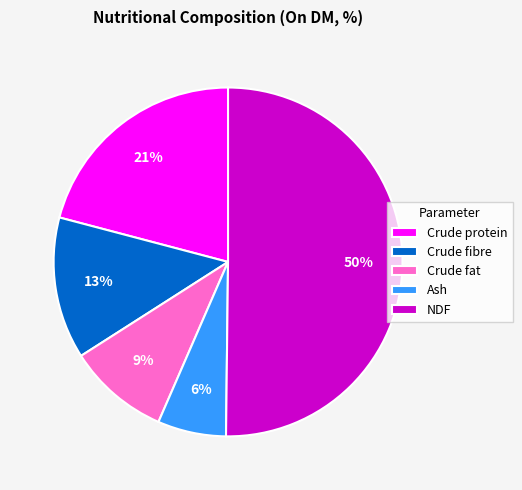

Do Crude fibre and Ash together represent more than half of the pie?

No